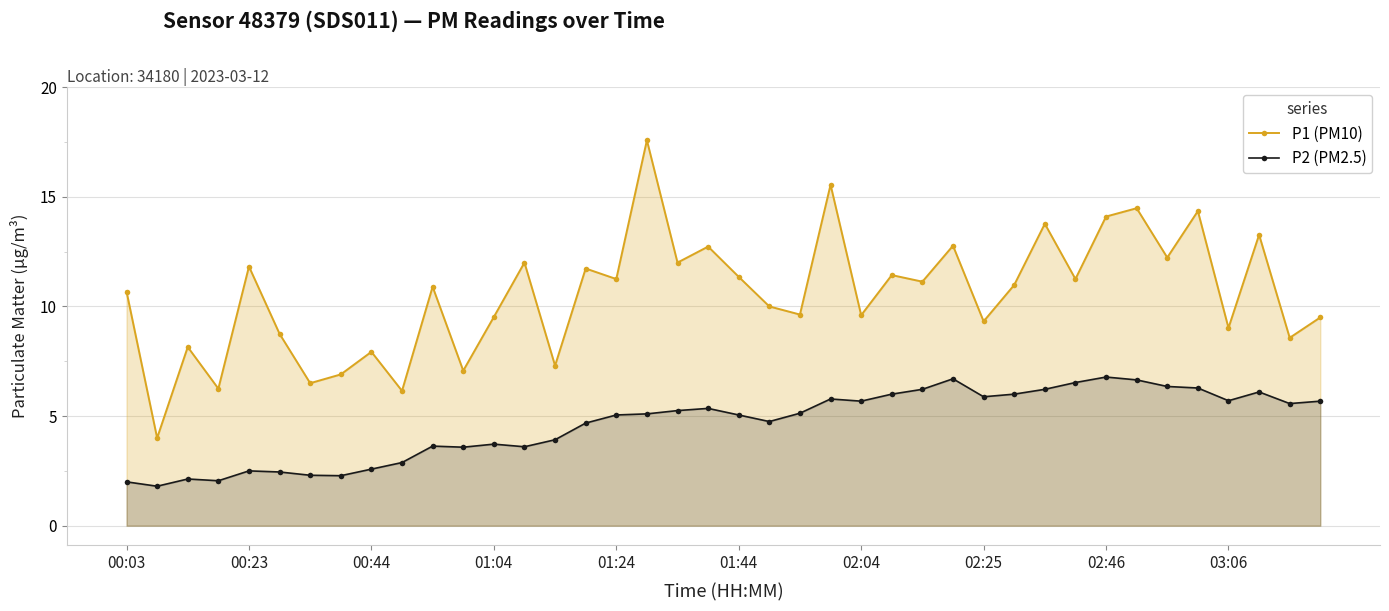

True or false: P1 (PM10) and P2 (PM2.5) cross at least once.

False